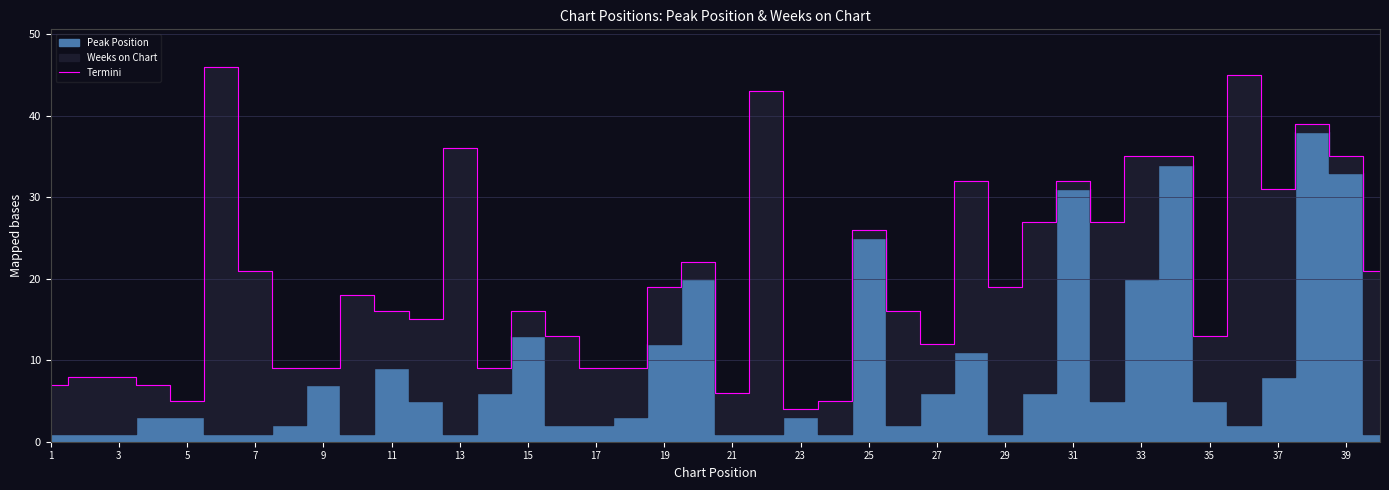

What is the maximum value shown in the chart?

46